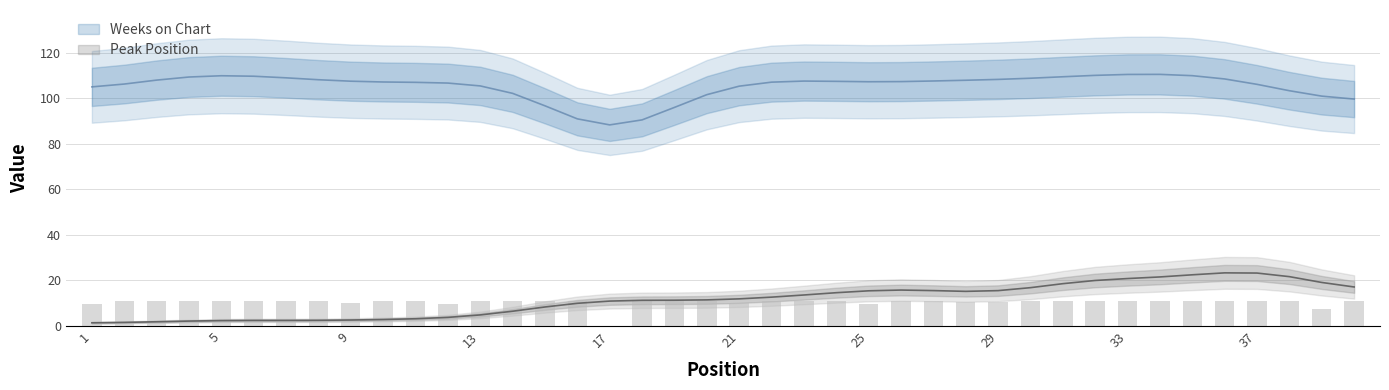

How many values are below 11?

12